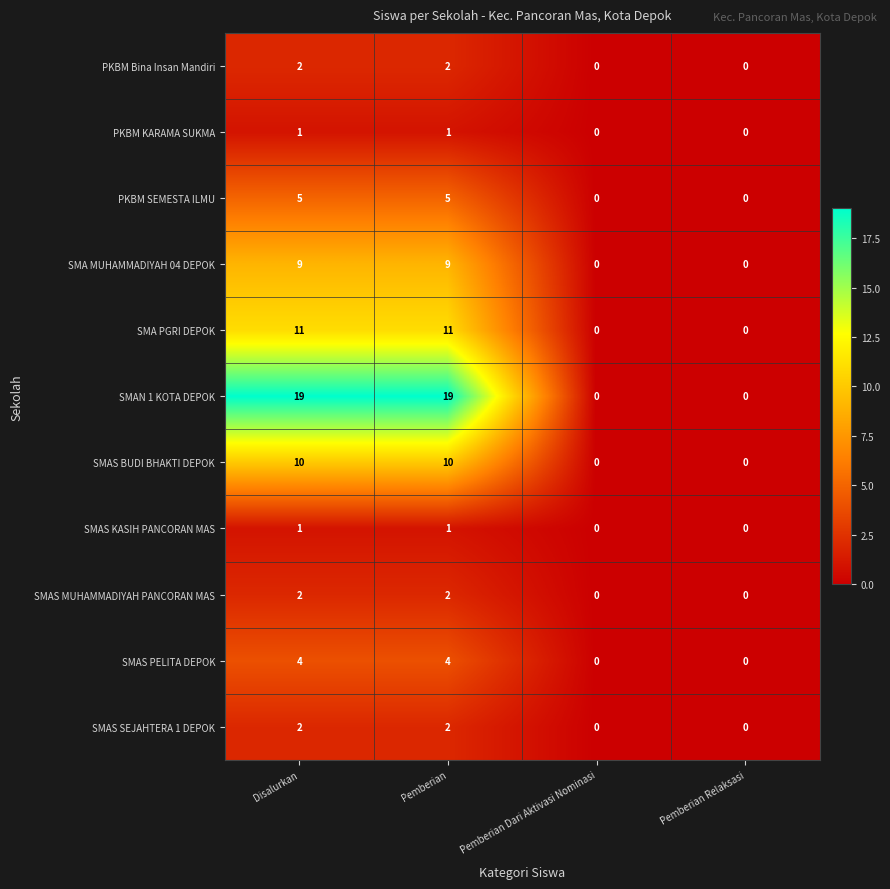

What is the greatest value displayed?

19